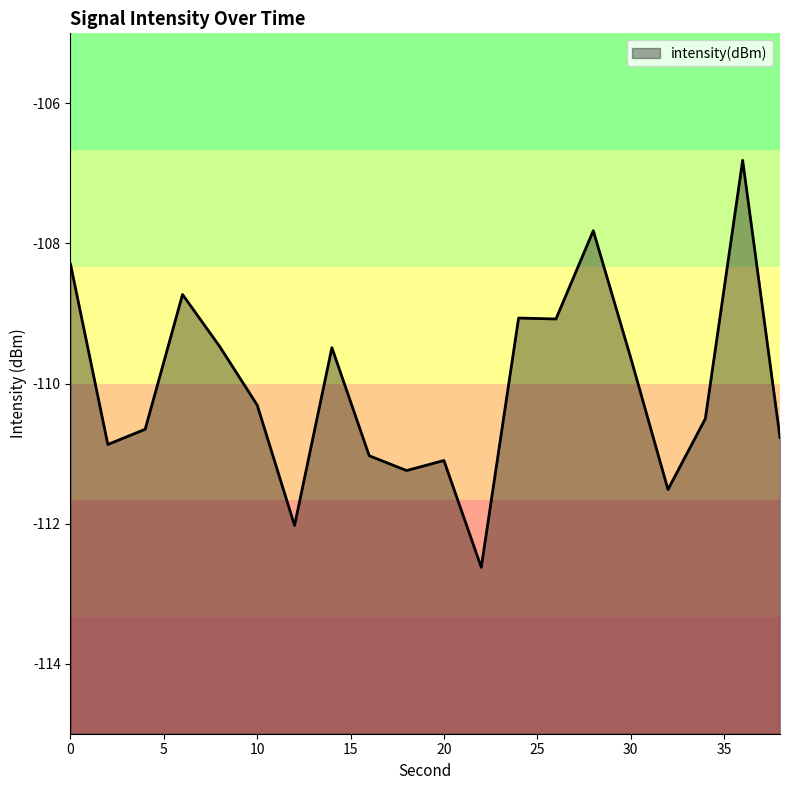

How many values exceed -110?

9